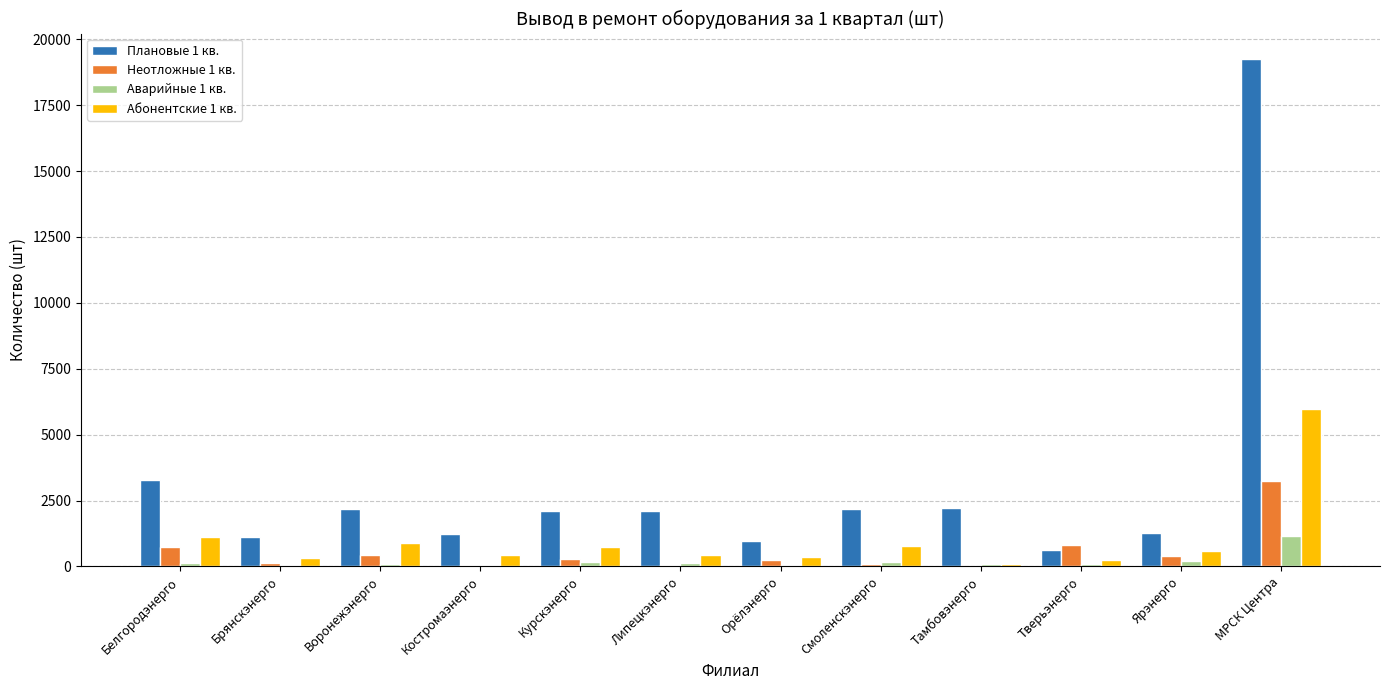

At which category does the chart reach its peak across all series?

МРСК Центра